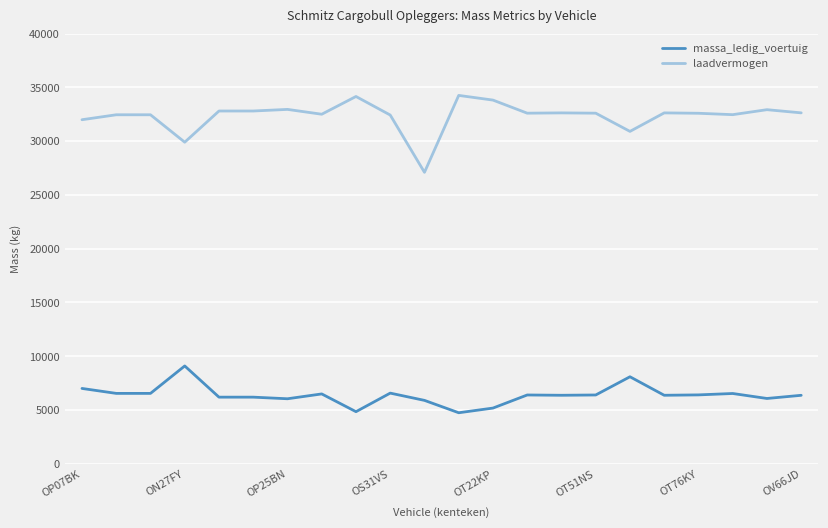

Rank the series by their average value, from lowest to highest.

massa_ledig_voertuig, laadvermogen